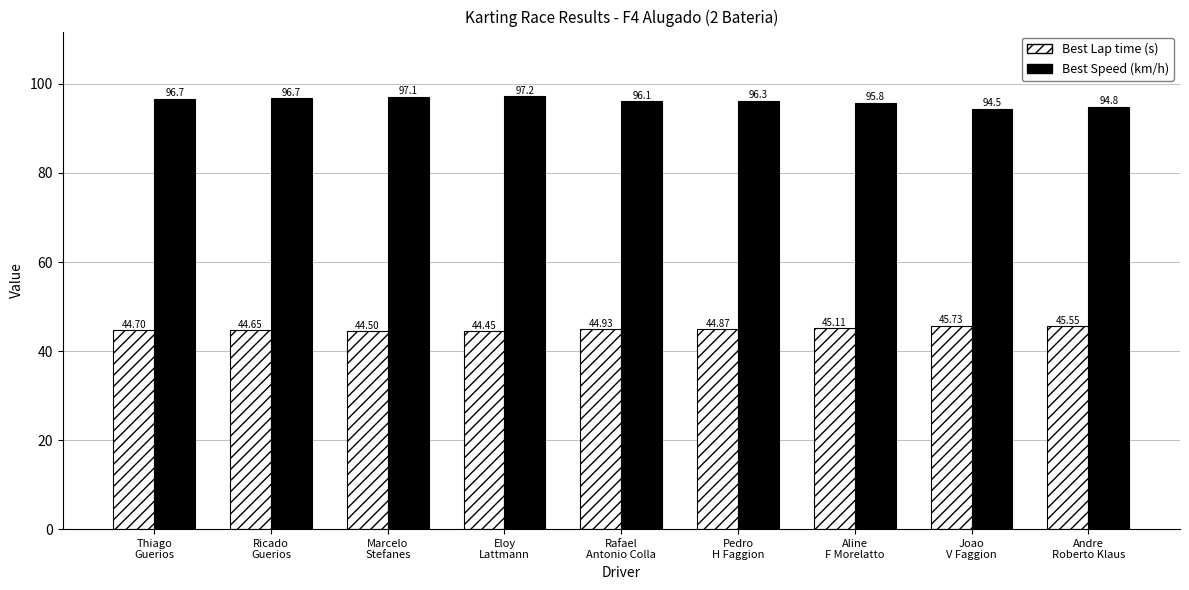

At which label is Best Lap time (s) closest to 45?

Rafael
Antonio Colla